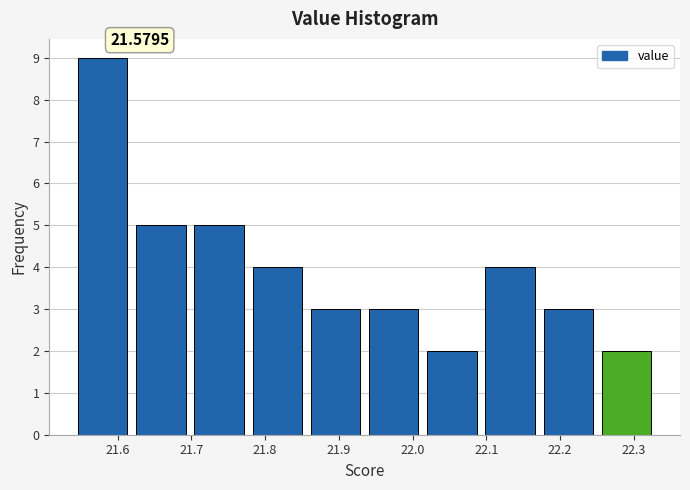

Which range on the x-axis has the tallest bar?

21.540 to 21.619